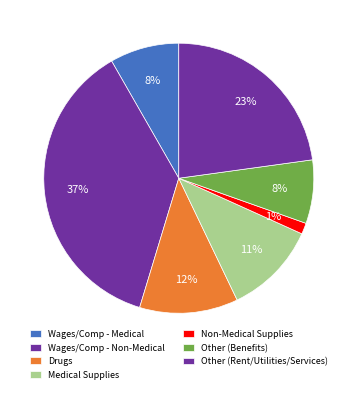

Count the number of slices in the pie.

7